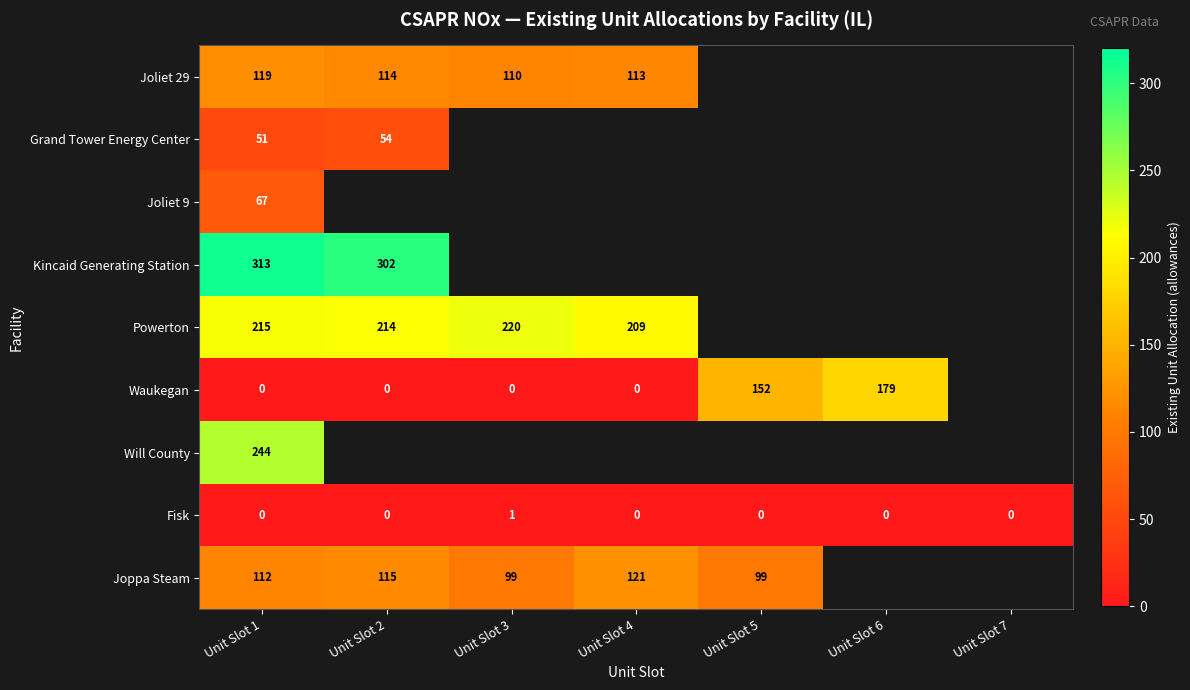

Which category has the highest value in the Fisk series?

Unit Slot 3